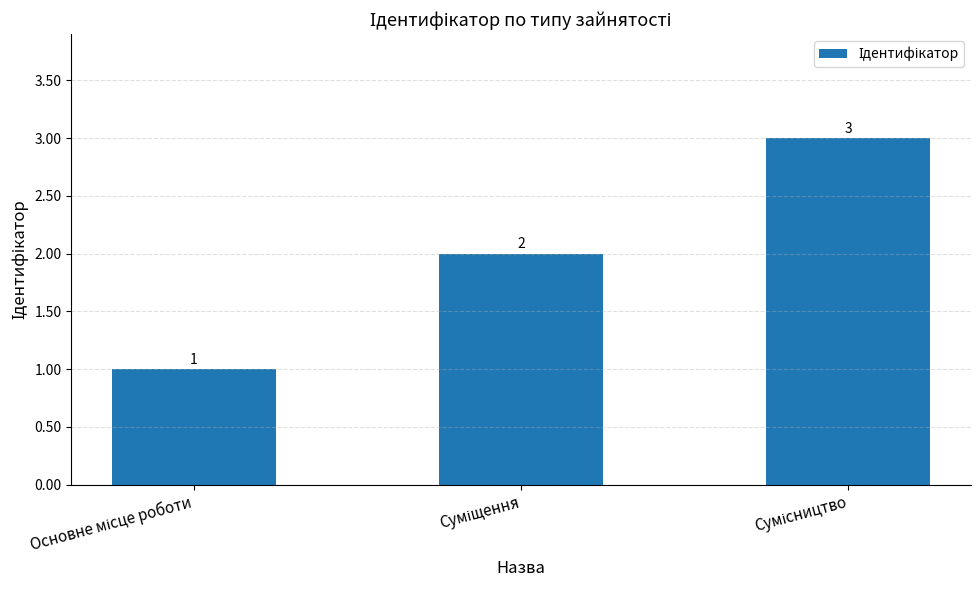

What is the value of the 3rd bar from the left?

3